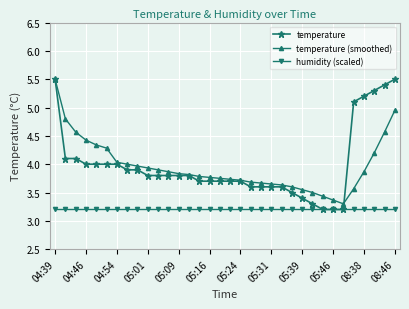

Which series has the largest total across all categories?

temperature